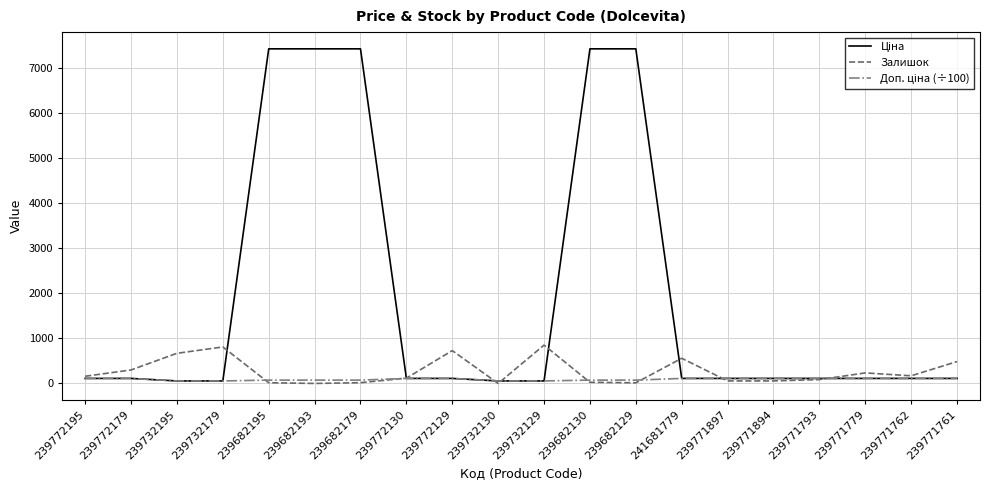

True or false: Залишок has a value of 56.0 at 239771897.

True